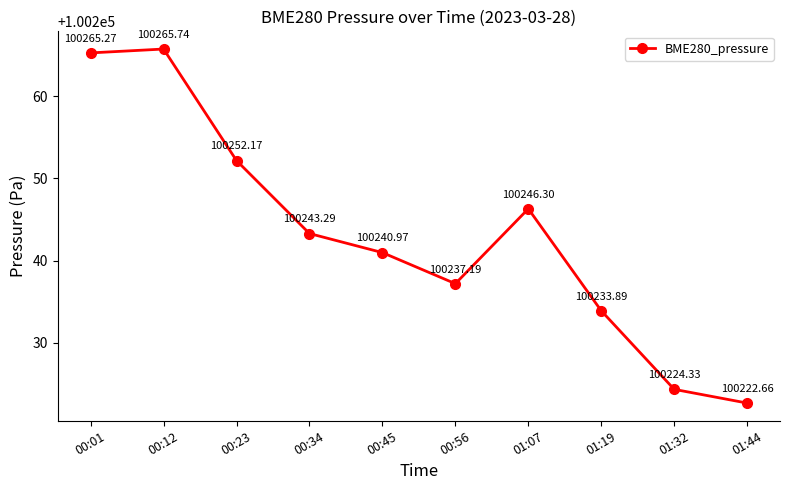

List the labels in order of value, largest first.

00:12, 00:01, 00:23, 01:07, 00:34, 00:45, 00:56, 01:19, 01:32, 01:44